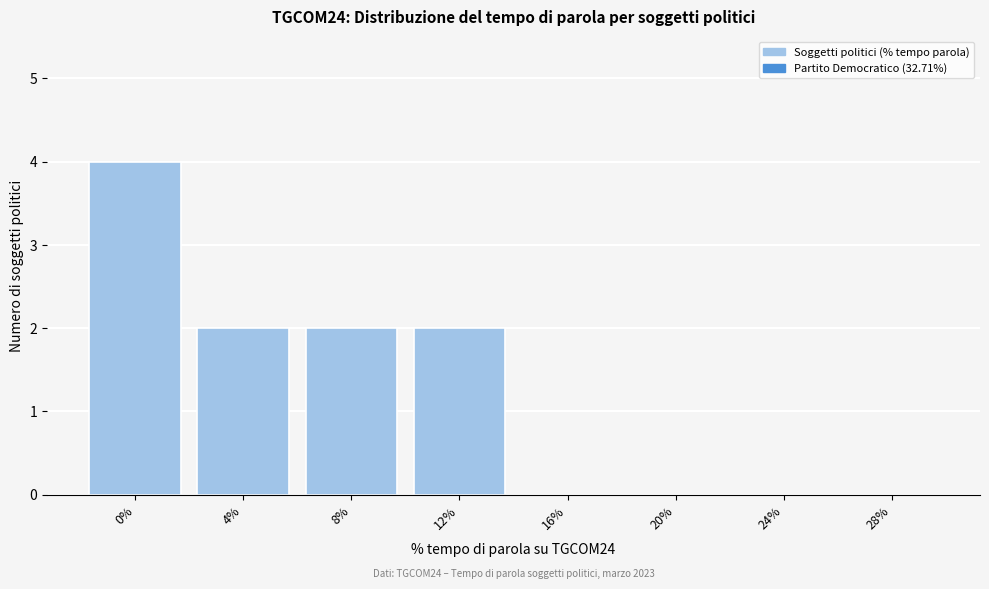

Reading right to left, what are all the values shown in this chart?

28%=0	24%=0	20%=0	16%=0	12%=2	8%=2	4%=2	0%=4